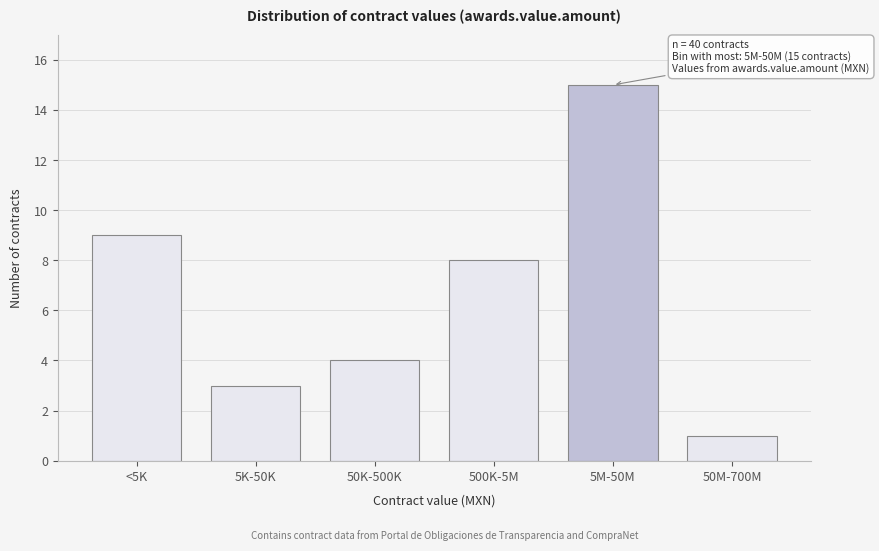

Reading right to left, what are all the values shown in this chart?

1	15	8	4	3	9